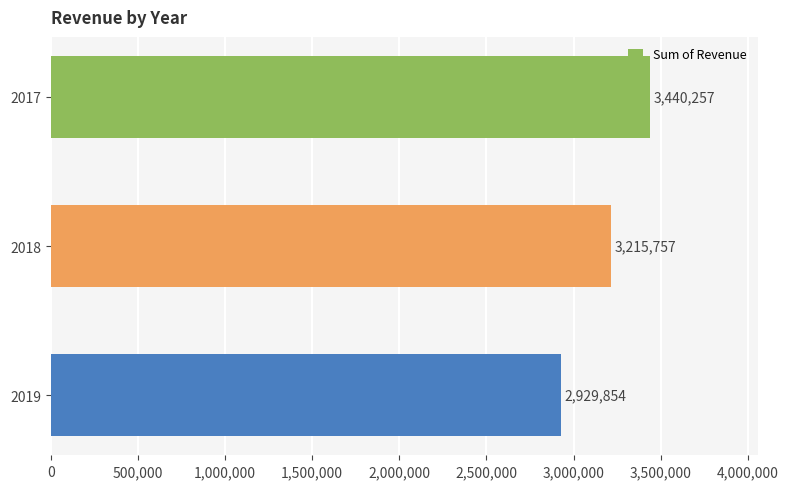

What is the difference between the values at 2019 and 2018?

285903